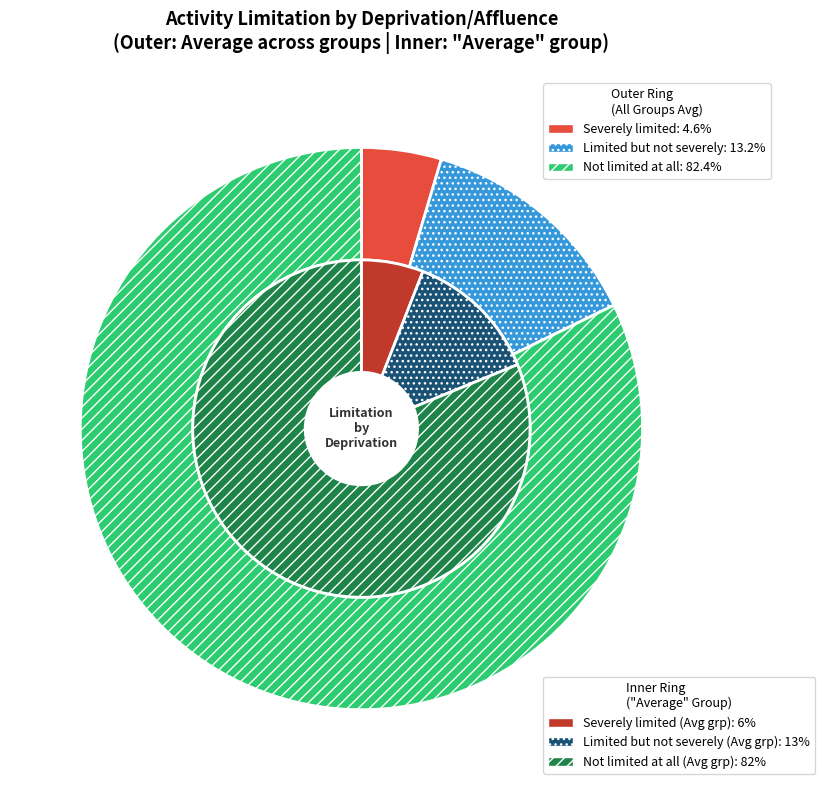

To the nearest percent, what is the combined percentage of Not limited at all and Severely limited?

87%